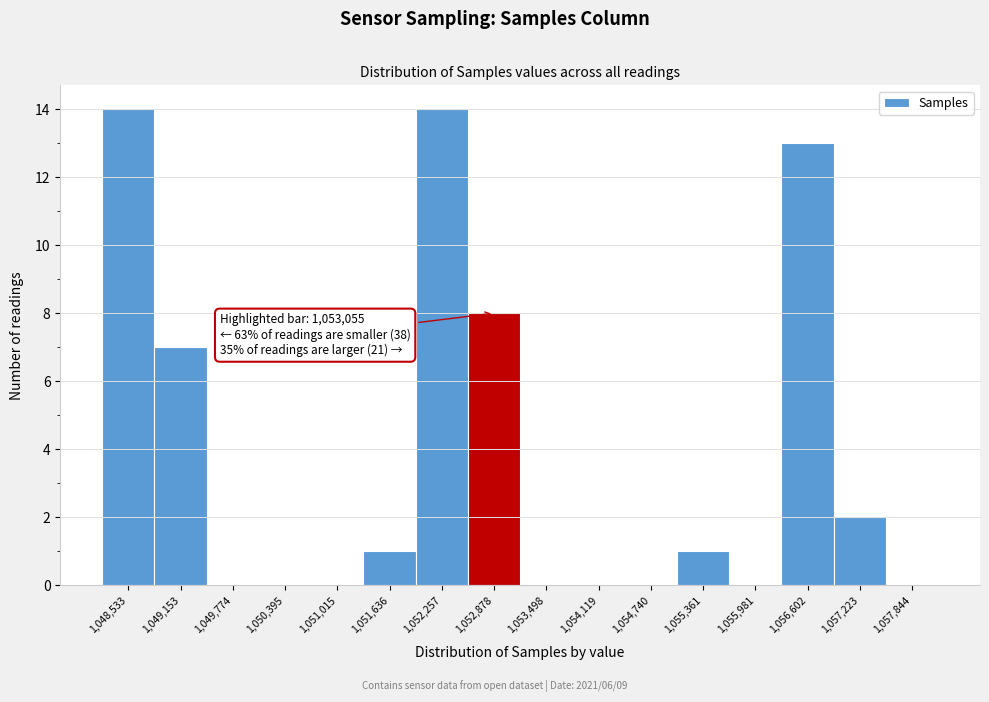

Reading right to left, extract all data points from this chart.

1,057,844=0	1,057,223=2	1,056,602=13	1,055,981=0	1,055,361=1	1,054,740=0	1,054,119=0	1,053,498=0	1,052,878=8	1,052,257=14	1,051,636=1	1,051,015=0	1,050,395=0	1,049,774=0	1,049,153=7	1,048,533=14